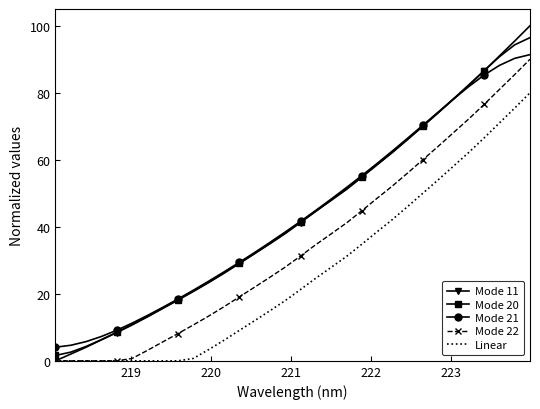

Which series has the largest range (max minus min)?

Mode 11